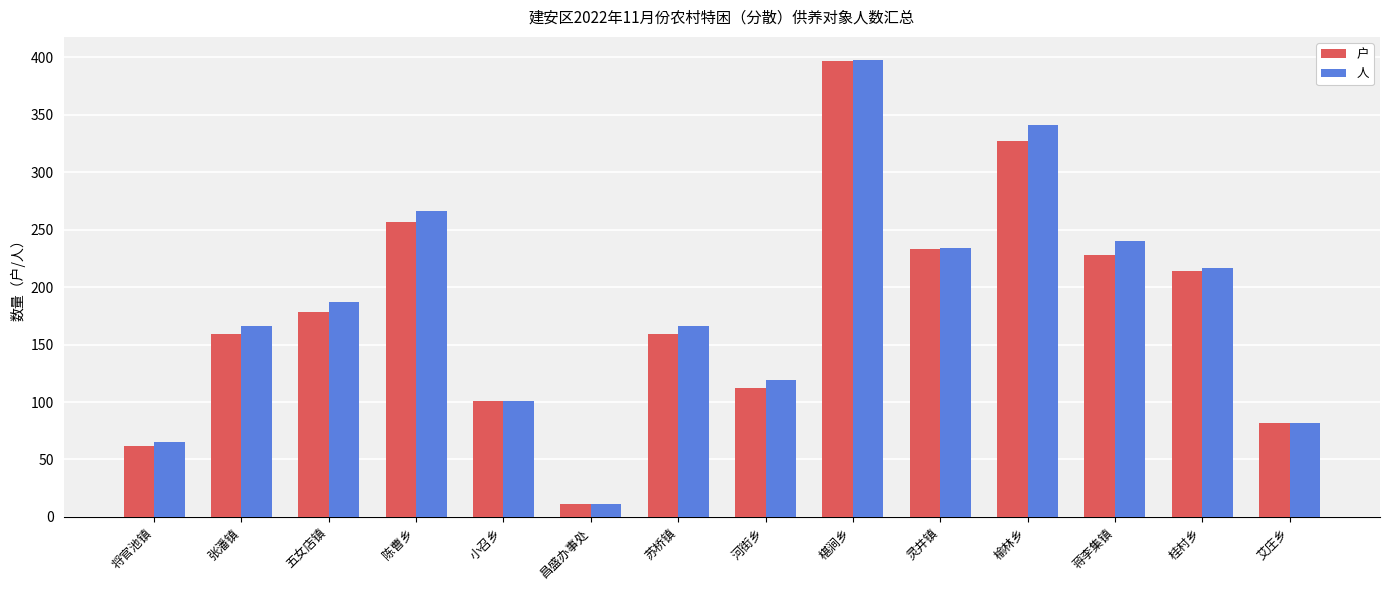

Reading right to left, list all the values displayed in this chart.

户: 82	214	228	327	233	397	112	159	11	101	257	178	159	62
人: 82	217	240	341	234	398	119	166	11	101	266	187	166	65